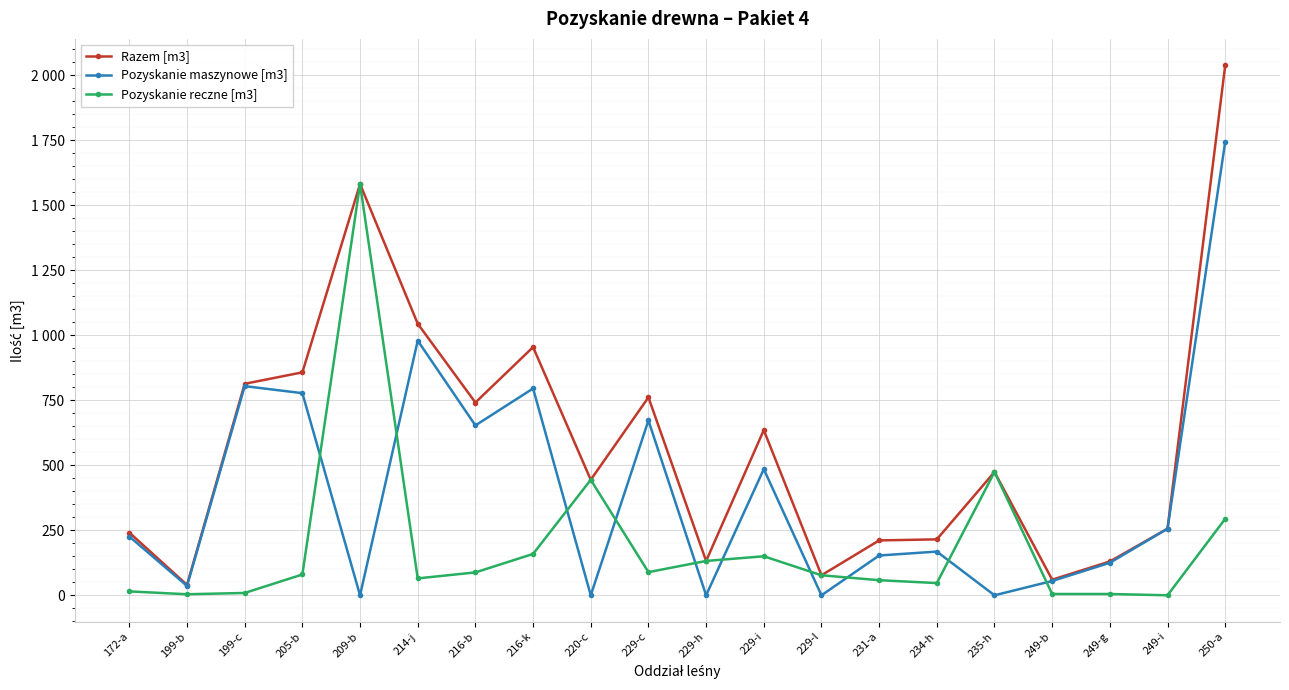

What is the label of the 2nd point from the right?

249-i